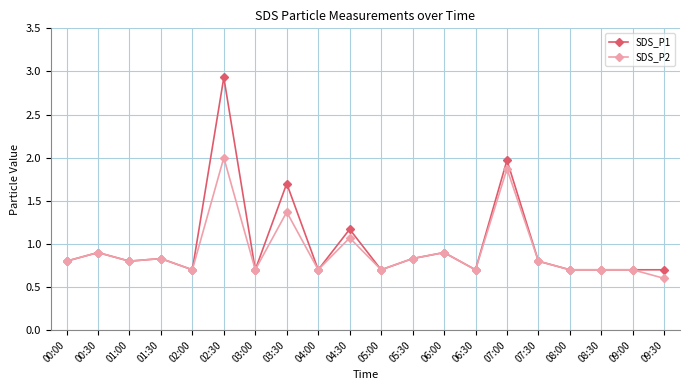

Reading left to right, list all the values displayed in this chart.

SDS_P1: 0.8	0.9	0.8	0.8	0.7	2.9	0.7	1.7	0.7	1.2	0.7	0.8	0.9	0.7	2.0	0.8	0.7	0.7	0.7	0.7
SDS_P2: 0.8	0.9	0.8	0.8	0.7	2.0	0.7	1.4	0.7	1.1	0.7	0.8	0.9	0.7	1.9	0.8	0.7	0.7	0.7	0.6